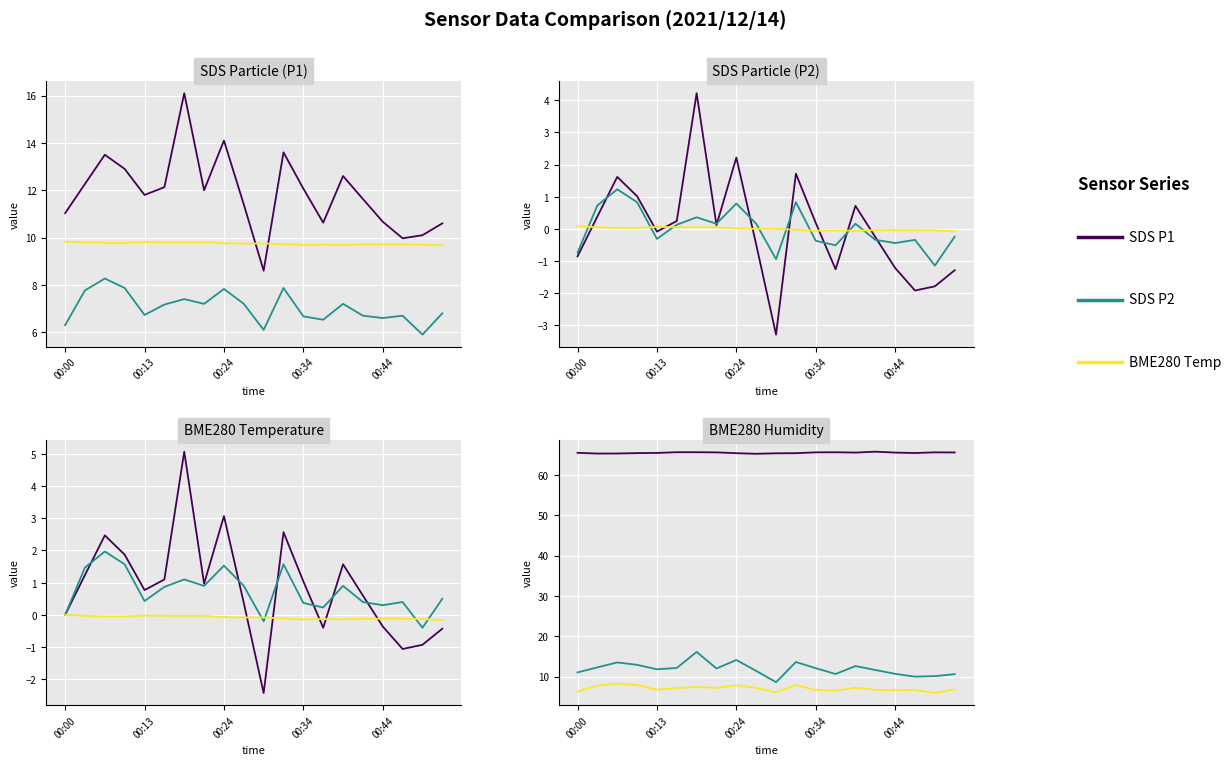

Is this an area chart (filled region under the line)?

No